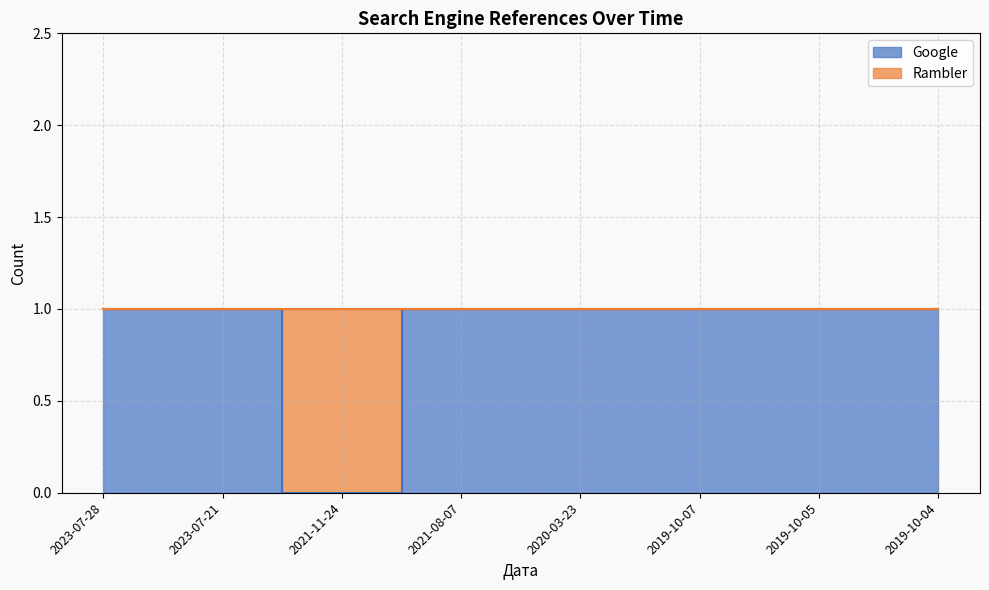

How many data points are less than 1?

1